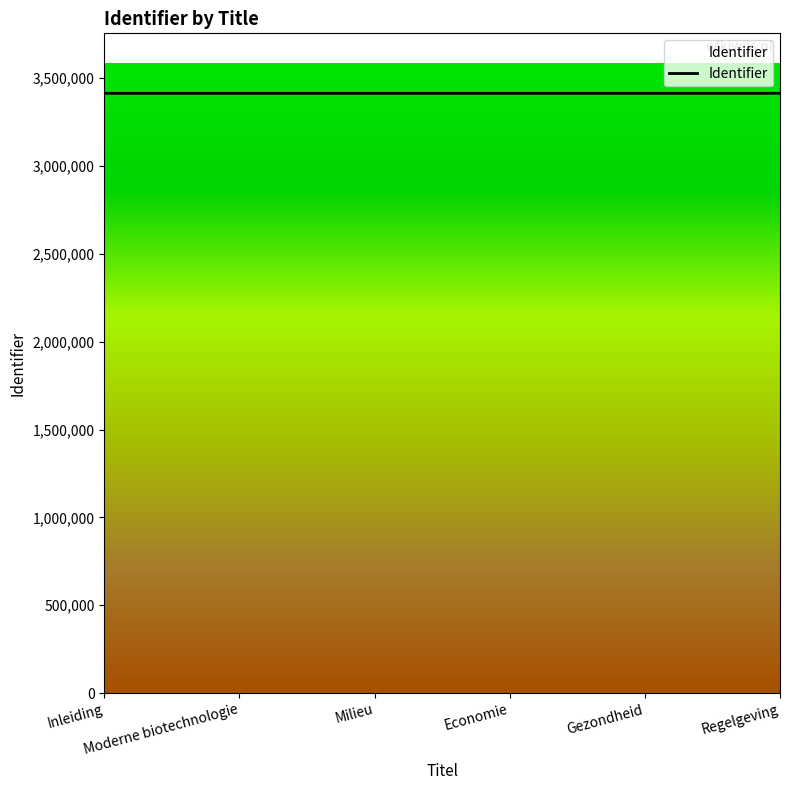

How many values are below 3413894?

3